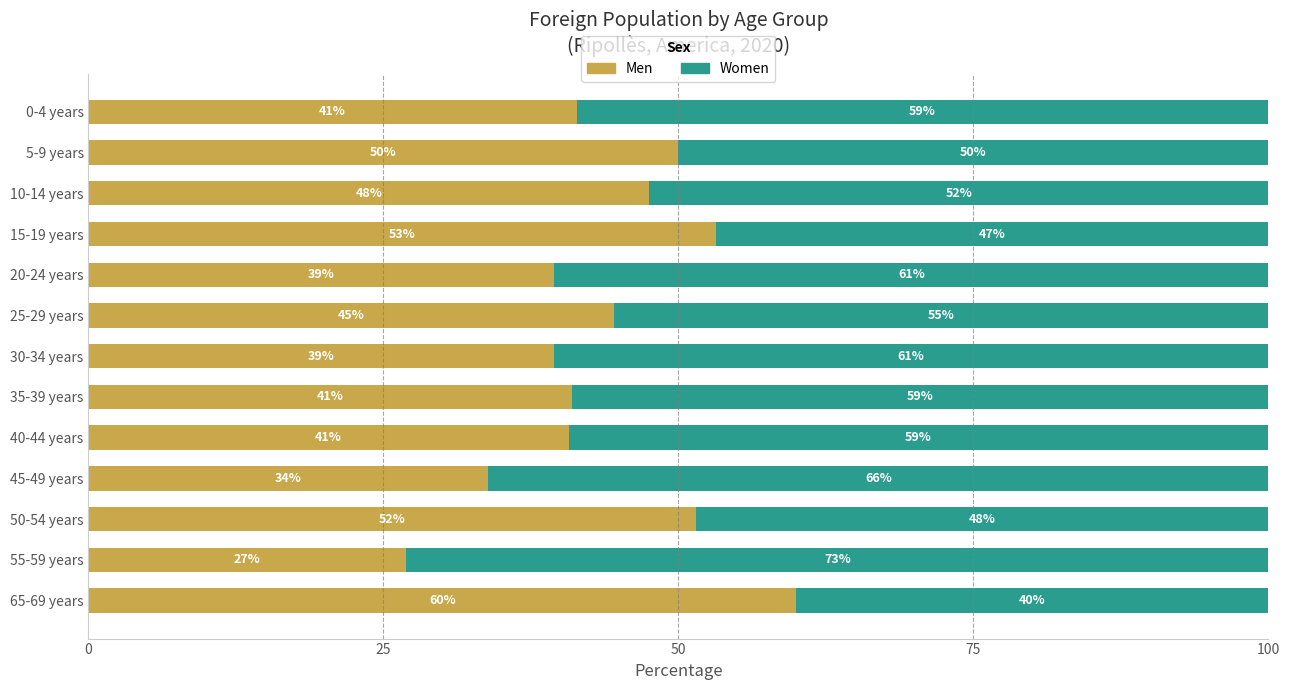

What is the total value across all series at 10-14 years?

100.0